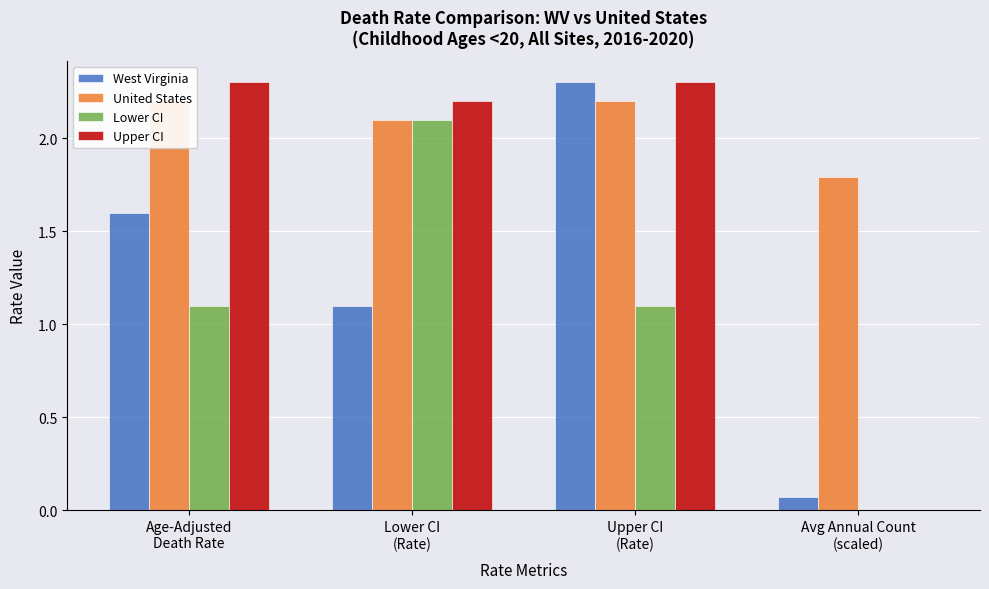

Is the value of United States at Lower CI
(Rate) greater than the value of Upper CI at Upper CI
(Rate)?

No